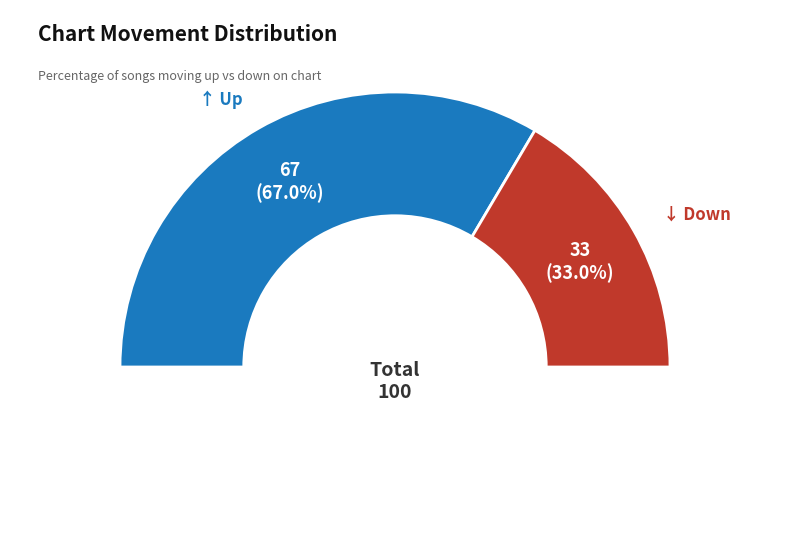

To the nearest percent, what is the difference between the largest and smallest slice percentages?

34%